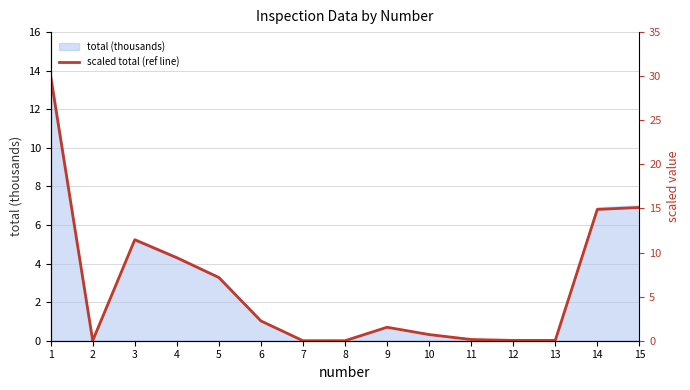

Rank the categories by value from highest to lowest.

1, 15, 14, 3, 4, 5, 6, 9, 10, 11, 12, 13, 2, 7, 8